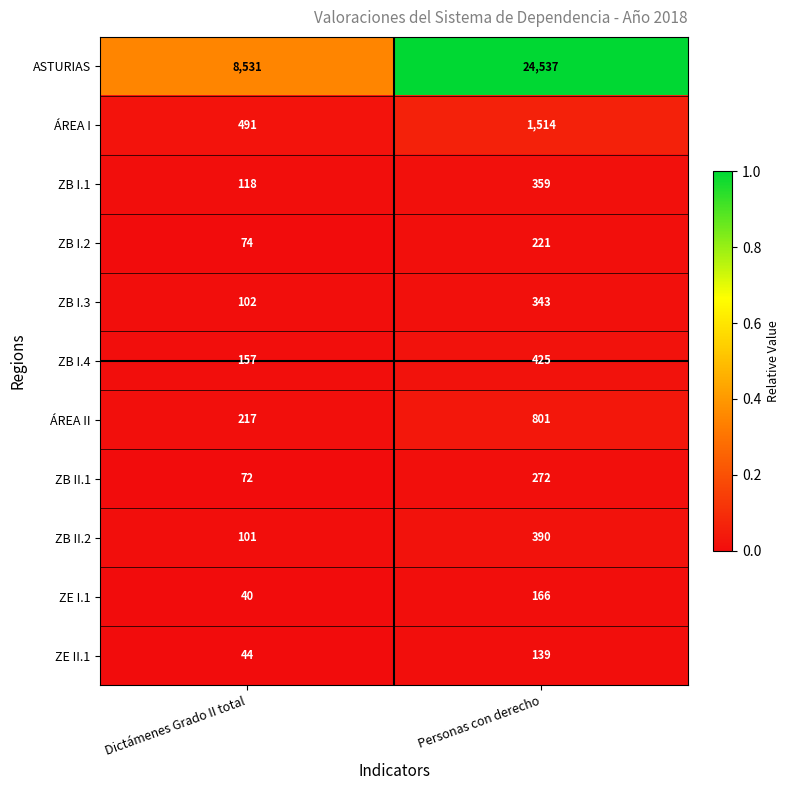

At Personas con derecho, list the series in order from largest to smallest.

ASTURIAS, ÁREA I, ÁREA II, ZB I.4, ZB II.2, ZB I.1, ZB I.3, ZB II.1, ZB I.2, ZE I.1, ZE II.1